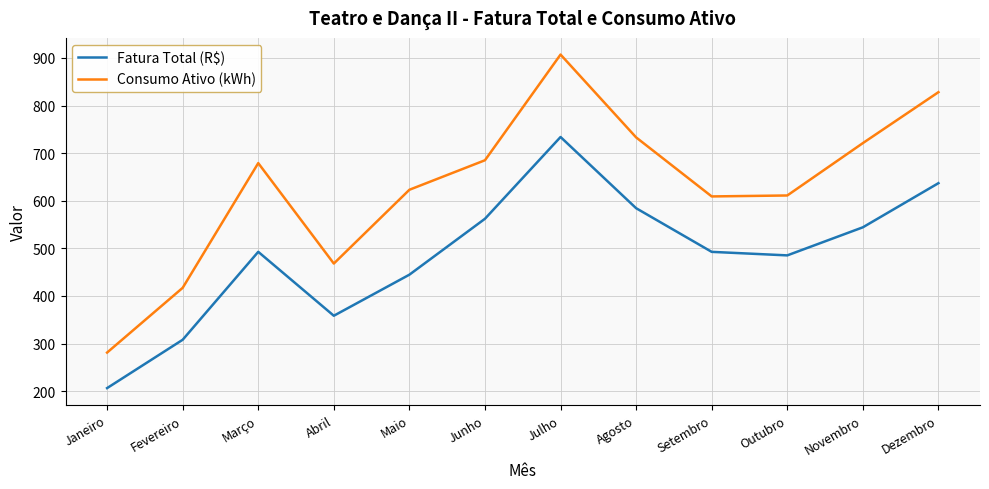

List the series in order of their overall mean, lowest first.

Fatura Total (R$), Consumo Ativo (kWh)